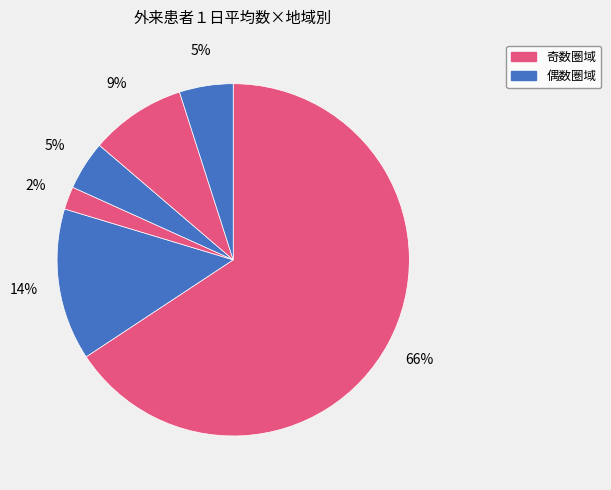

To the nearest percent, what is the difference between the largest and smallest slice percentages?

64%